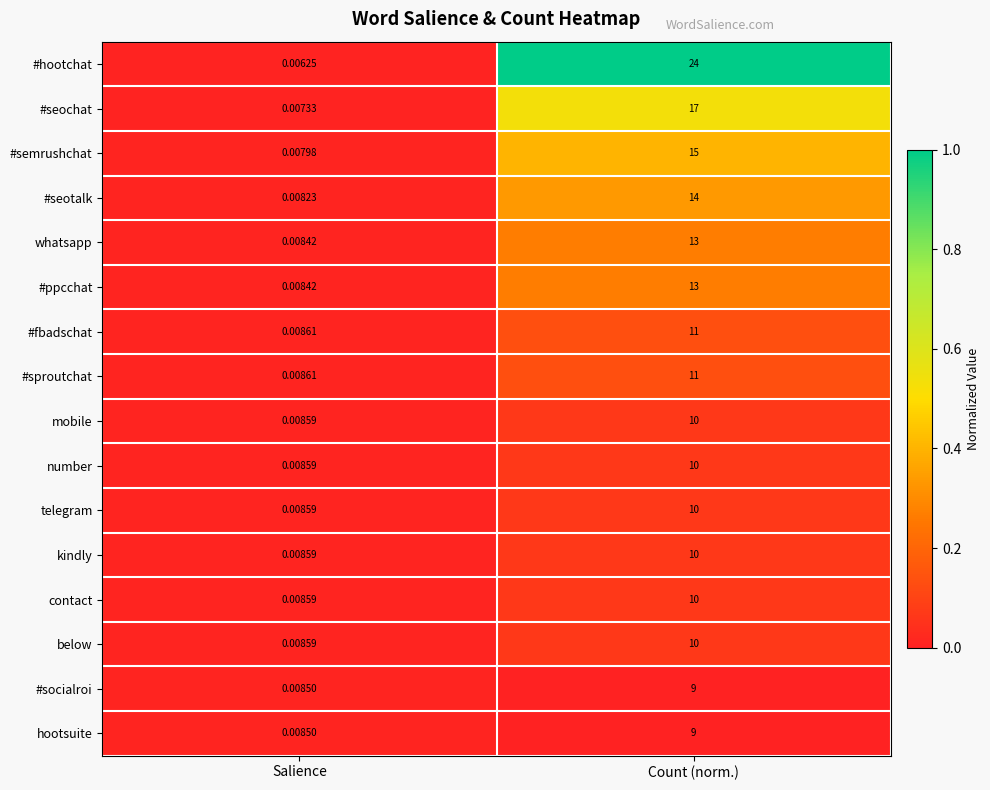

At how many categories does at least one series exceed 0?

2